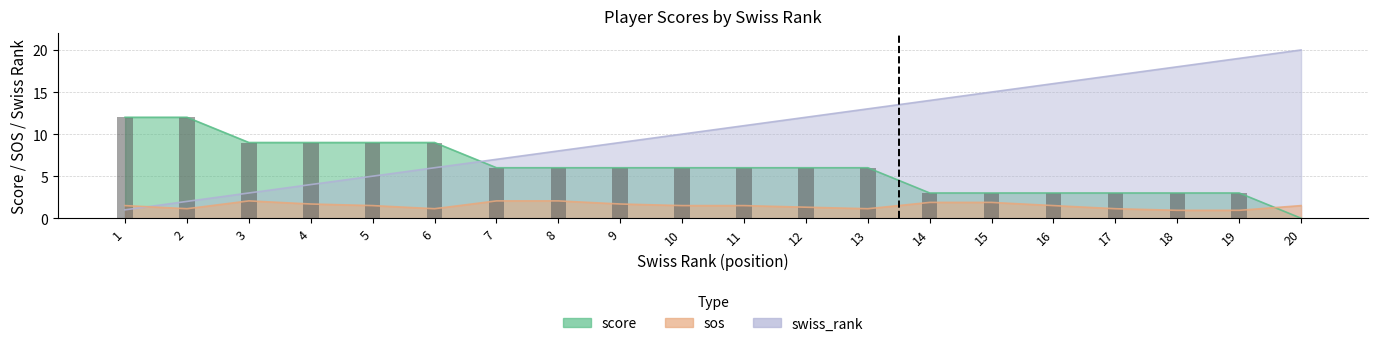

Where is swiss_rank nearest to the value 10?

10